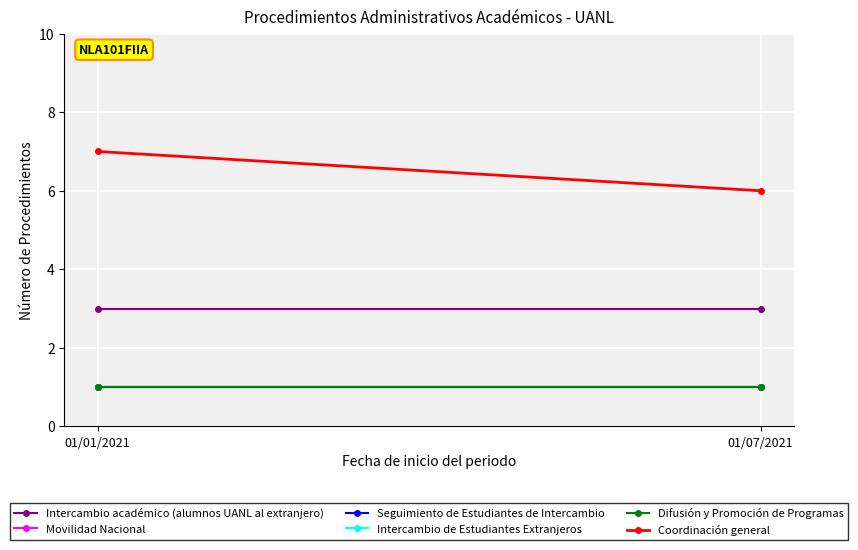

Is this an area chart (filled region under the line)?

No